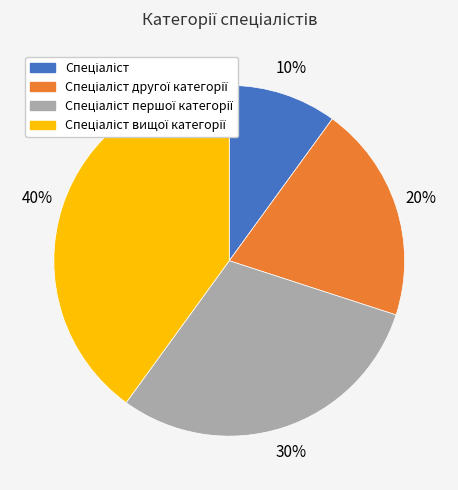

Does any single category account for the majority?

No